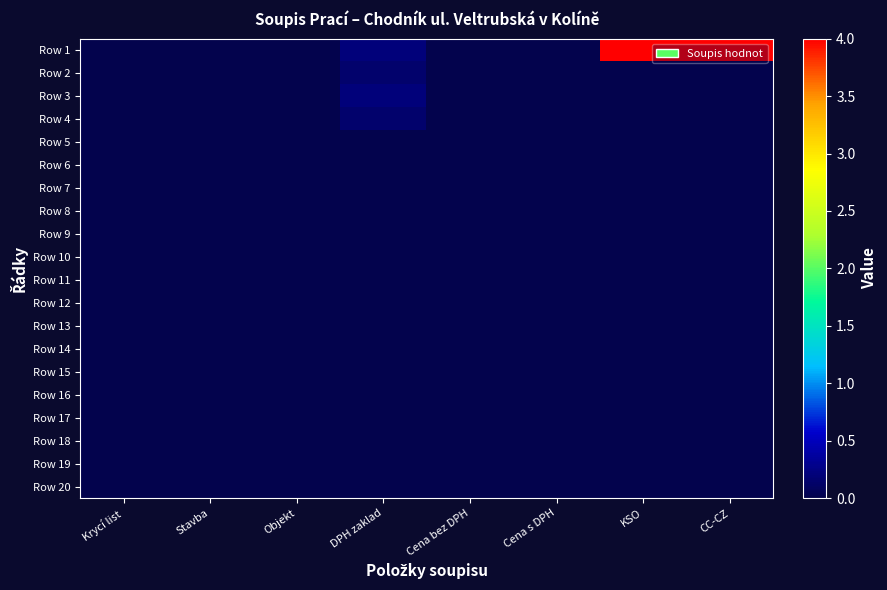

Reading right to left, list all the values displayed in this chart.

Row 1: CC-CZ=4.0	KSO=4.0	Cena s DPH=0.0	Cena bez DPH=0.0	DPH zaklad=0.2	Objekt=0.0	Stavba=0.0	Krycí list=0.0
Row 2: CC-CZ=0.0	KSO=0.0	Cena s DPH=0.0	Cena bez DPH=0.0	DPH zaklad=0.1	Objekt=0.0	Stavba=0.0	Krycí list=0.0
Row 3: CC-CZ=0.0	KSO=0.0	Cena s DPH=0.0	Cena bez DPH=0.0	DPH zaklad=0.2	Objekt=0.0	Stavba=0.0	Krycí list=0.0
Row 4: CC-CZ=0.0	KSO=0.0	Cena s DPH=0.0	Cena bez DPH=0.0	DPH zaklad=0.1	Objekt=0.0	Stavba=0.0	Krycí list=0.0
Row 5: CC-CZ=0.0	KSO=0.0	Cena s DPH=0.0	Cena bez DPH=0.0	DPH zaklad=0.0	Objekt=0.0	Stavba=0.0	Krycí list=0.0
Row 6: CC-CZ=0.0	KSO=0.0	Cena s DPH=0.0	Cena bez DPH=0.0	DPH zaklad=0.0	Objekt=0.0	Stavba=0.0	Krycí list=0.0
Row 7: CC-CZ=0.0	KSO=0.0	Cena s DPH=0.0	Cena bez DPH=0.0	DPH zaklad=0.0	Objekt=0.0	Stavba=0.0	Krycí list=0.0
Row 8: CC-CZ=0.0	KSO=0.0	Cena s DPH=0.0	Cena bez DPH=0.0	DPH zaklad=0.0	Objekt=0.0	Stavba=0.0	Krycí list=0.0
Row 9: CC-CZ=0.0	KSO=0.0	Cena s DPH=0.0	Cena bez DPH=0.0	DPH zaklad=0.0	Objekt=0.0	Stavba=0.0	Krycí list=0.0
Row 10: CC-CZ=0.0	KSO=0.0	Cena s DPH=0.0	Cena bez DPH=0.0	DPH zaklad=0.0	Objekt=0.0	Stavba=0.0	Krycí list=0.0
Row 11: CC-CZ=0.0	KSO=0.0	Cena s DPH=0.0	Cena bez DPH=0.0	DPH zaklad=0.0	Objekt=0.0	Stavba=0.0	Krycí list=0.0
Row 12: CC-CZ=0.0	KSO=0.0	Cena s DPH=0.0	Cena bez DPH=0.0	DPH zaklad=0.0	Objekt=0.0	Stavba=0.0	Krycí list=0.0
Row 13: CC-CZ=0.0	KSO=0.0	Cena s DPH=0.0	Cena bez DPH=0.0	DPH zaklad=0.0	Objekt=0.0	Stavba=0.0	Krycí list=0.0
Row 14: CC-CZ=0.0	KSO=0.0	Cena s DPH=0.0	Cena bez DPH=0.0	DPH zaklad=0.0	Objekt=0.0	Stavba=0.0	Krycí list=0.0
Row 15: CC-CZ=0.0	KSO=0.0	Cena s DPH=0.0	Cena bez DPH=0.0	DPH zaklad=0.0	Objekt=0.0	Stavba=0.0	Krycí list=0.0
Row 16: CC-CZ=0.0	KSO=0.0	Cena s DPH=0.0	Cena bez DPH=0.0	DPH zaklad=0.0	Objekt=0.0	Stavba=0.0	Krycí list=0.0
Row 17: CC-CZ=0.0	KSO=0.0	Cena s DPH=0.0	Cena bez DPH=0.0	DPH zaklad=0.0	Objekt=0.0	Stavba=0.0	Krycí list=0.0
Row 18: CC-CZ=0.0	KSO=0.0	Cena s DPH=0.0	Cena bez DPH=0.0	DPH zaklad=0.0	Objekt=0.0	Stavba=0.0	Krycí list=0.0
Row 19: CC-CZ=0.0	KSO=0.0	Cena s DPH=0.0	Cena bez DPH=0.0	DPH zaklad=0.0	Objekt=0.0	Stavba=0.0	Krycí list=0.0
Row 20: CC-CZ=0.0	KSO=0.0	Cena s DPH=0.0	Cena bez DPH=0.0	DPH zaklad=0.0	Objekt=0.0	Stavba=0.0	Krycí list=0.0